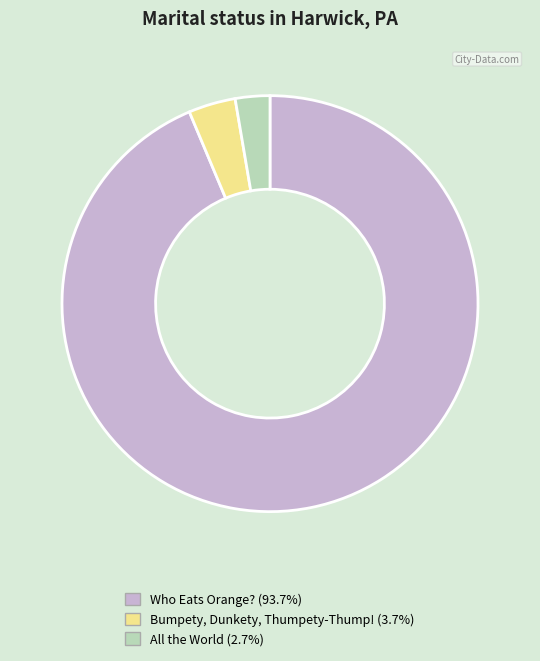

Is it true that All the World is 3% of the pie?

True